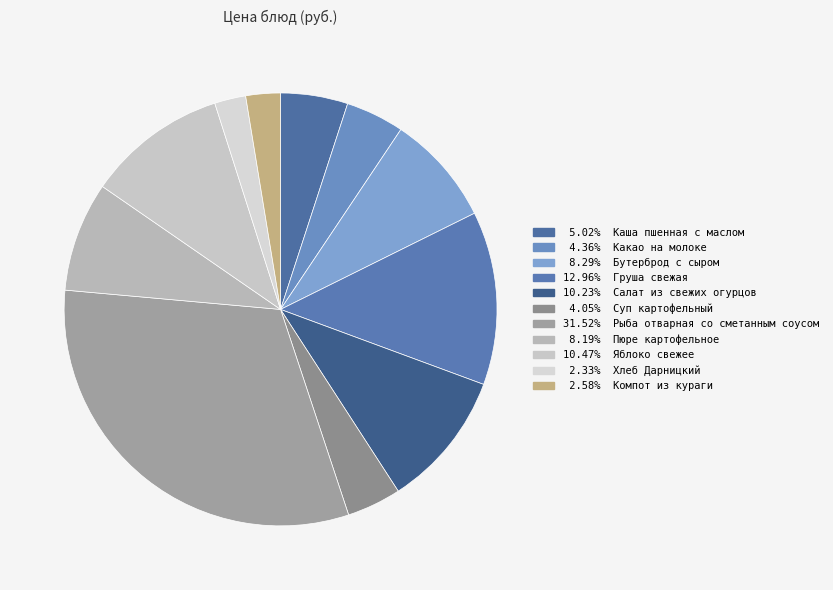

How many segments does this pie chart have?

11